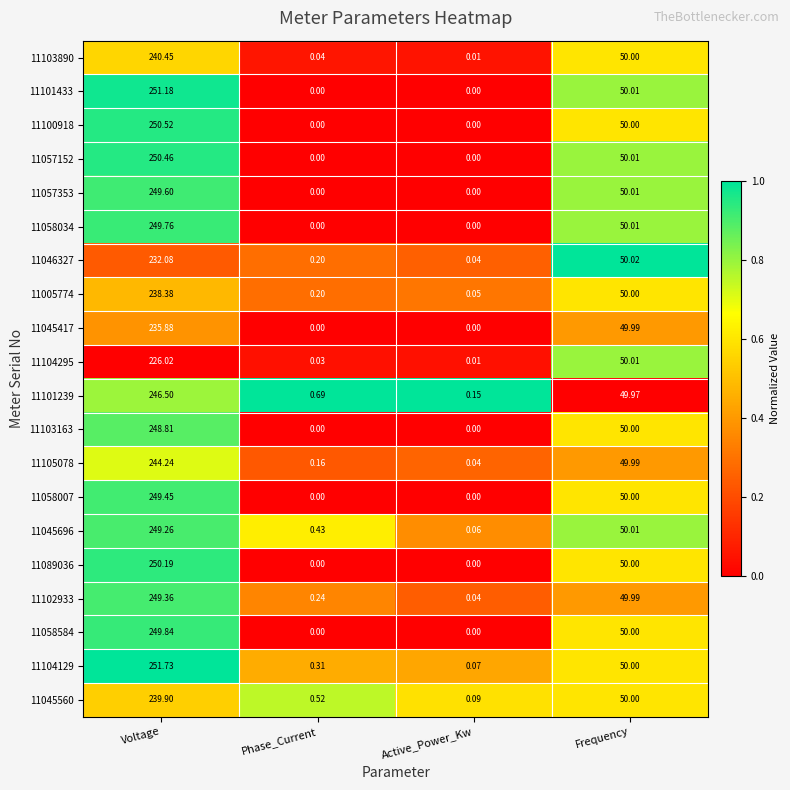

At which category is the sum across all series the highest?

Voltage